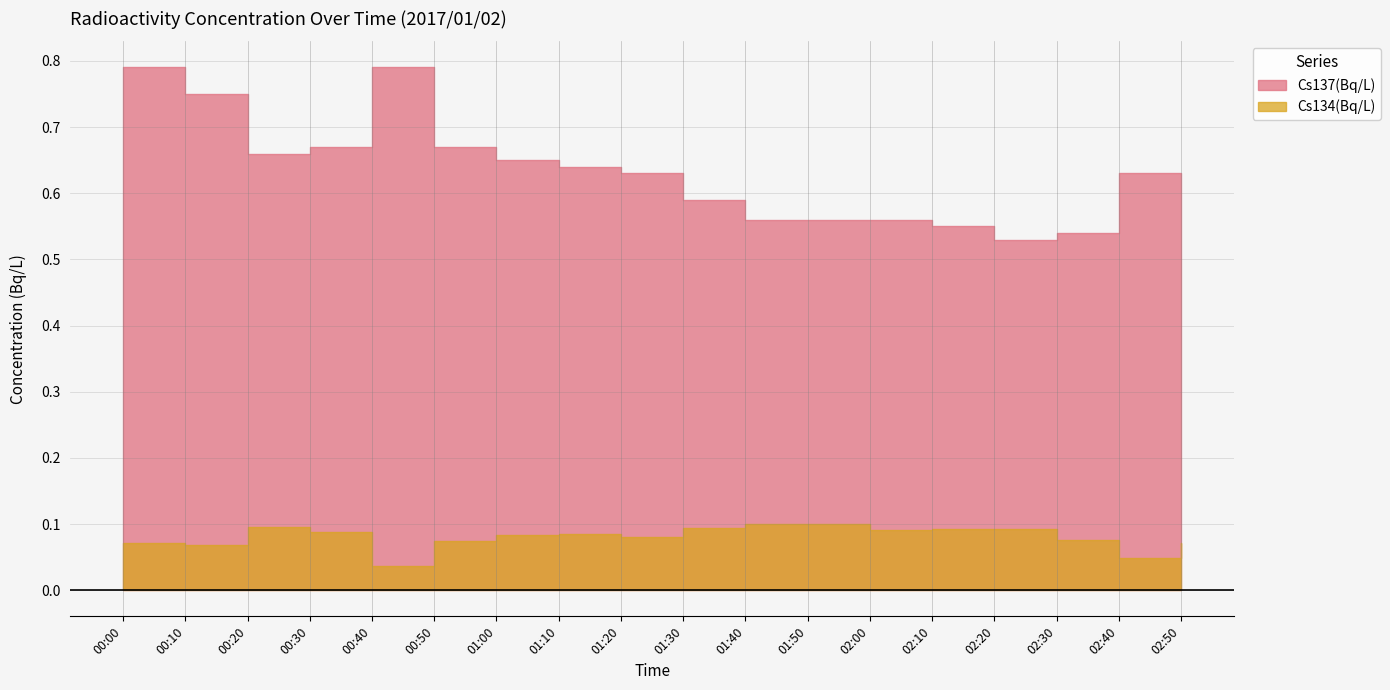

True or false: Cs134(Bq/L) and Cs137(Bq/L) cross at least once.

False